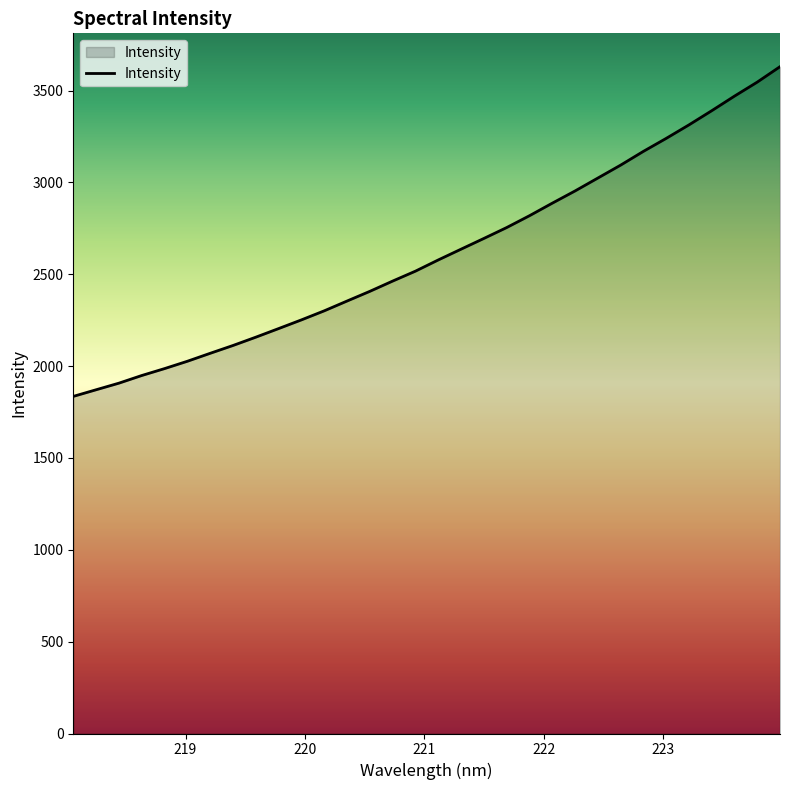

What is the smallest value displayed?

1835.0